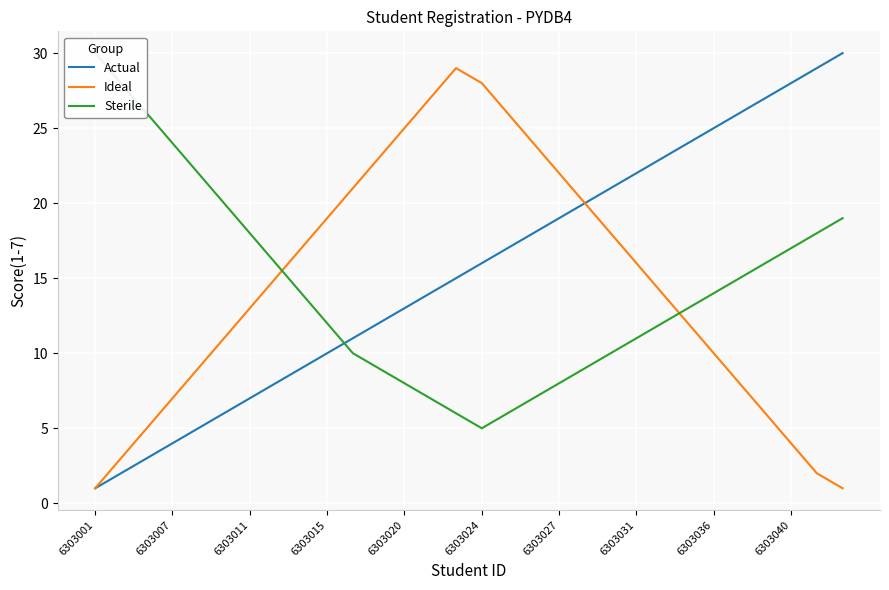

How many lines are shown in the chart?

3